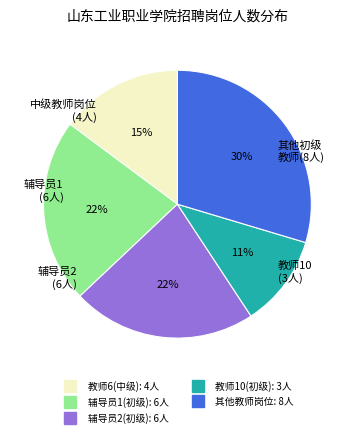

Does any single category account for the majority?

No